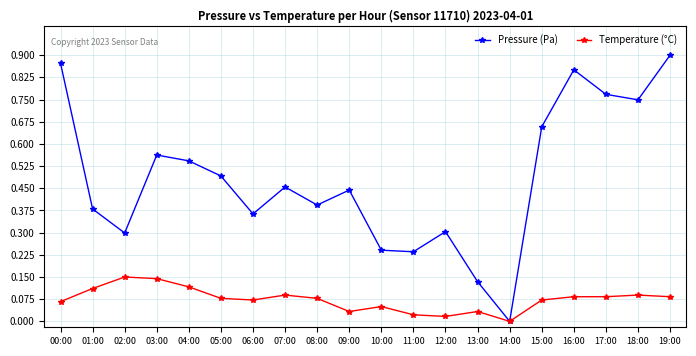

What is the sum of all Pressure (Pa) values?

9.6